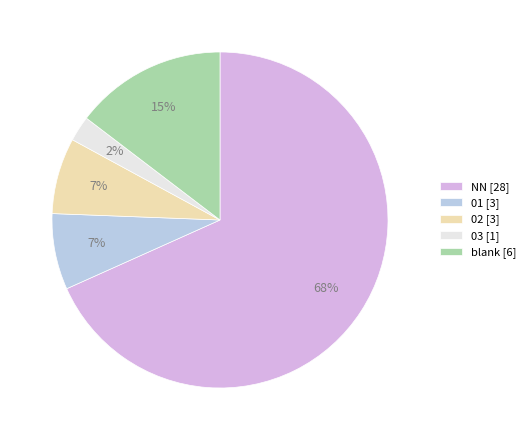

The 01 [3] slice represents 7% of the pie. True or false?

True